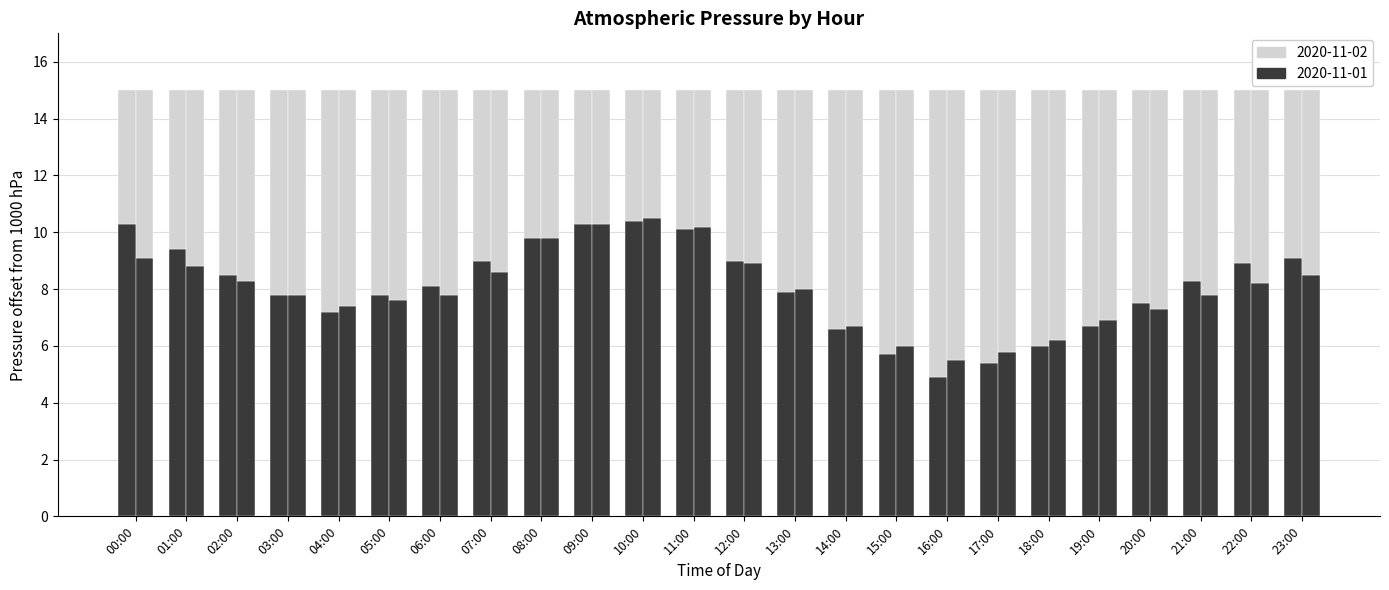

How many bars are there in each group?

2